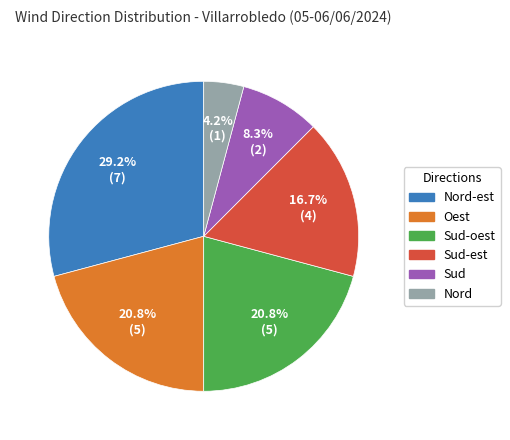

Is there any slice that represents more than half of the pie?

No